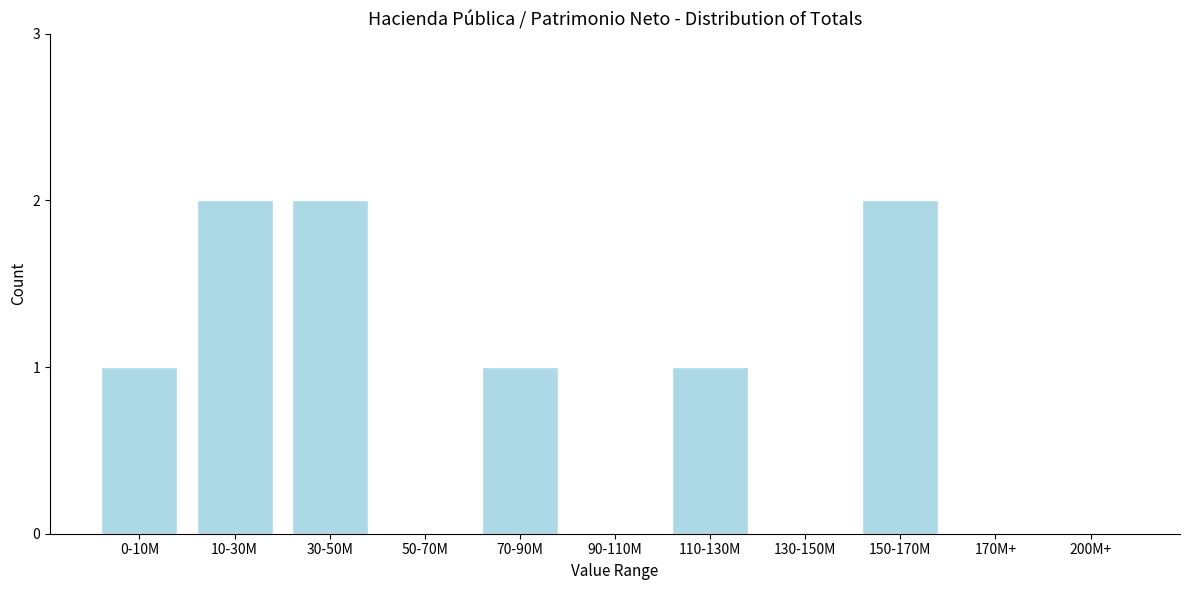

Reading left to right, what are all the values shown in this chart?

0-10M=1	10-30M=2	30-50M=2	50-70M=0	70-90M=1	90-110M=0	110-130M=1	130-150M=0	150-170M=2	170M+=0	200M+=0